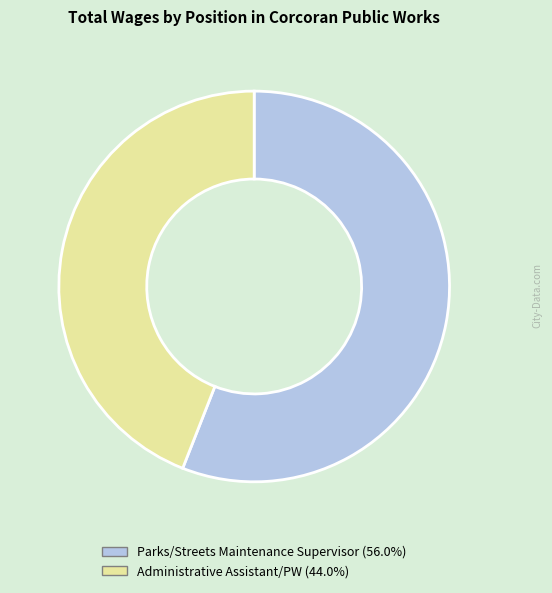

Approximately how many times larger is the value at Parks/Streets Maintenance Supervisor (56.0%) compared to Administrative Assistant/PW (44.0%)?

1.3